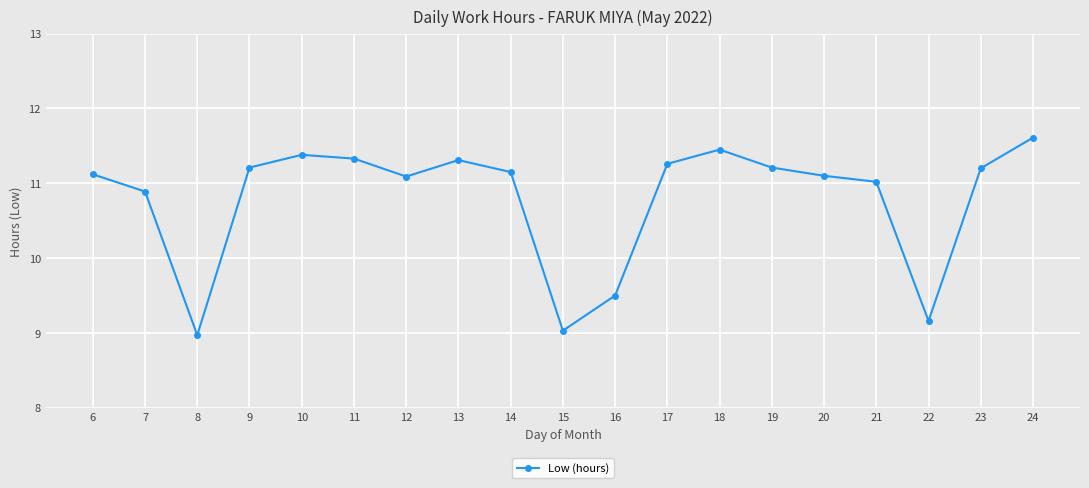

The chart shows a value of 7.1 at 20. True or false?

False